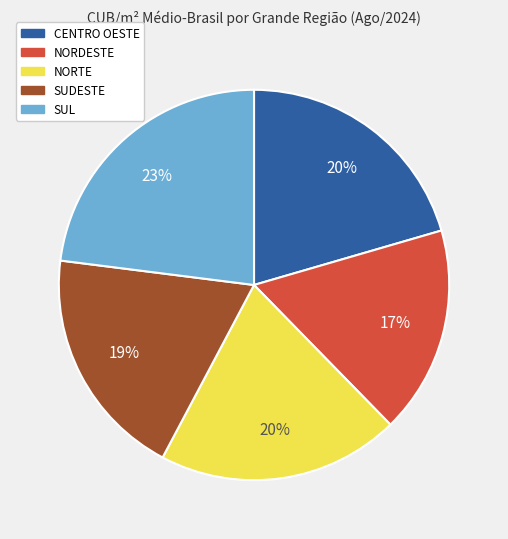

Between SUDESTE and NORDESTE, which is larger?

SUDESTE